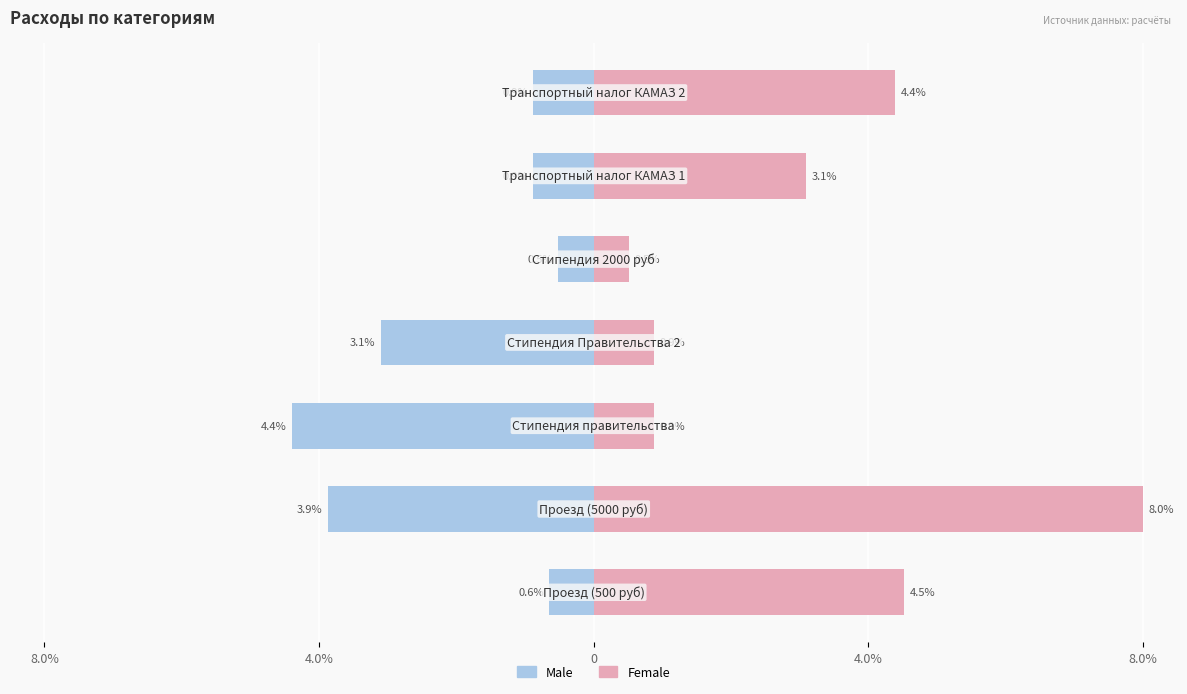

Is the value of Male at 0 greater than the value of Female at 5?

No